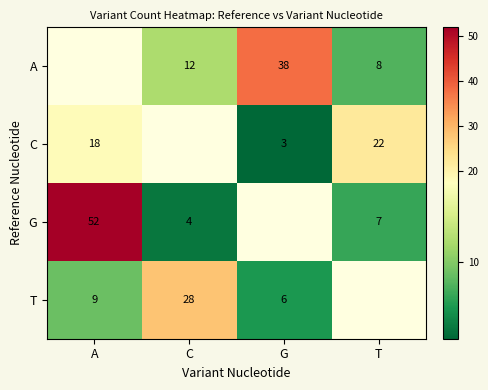

The G series shows 52 at A. True or false?

True